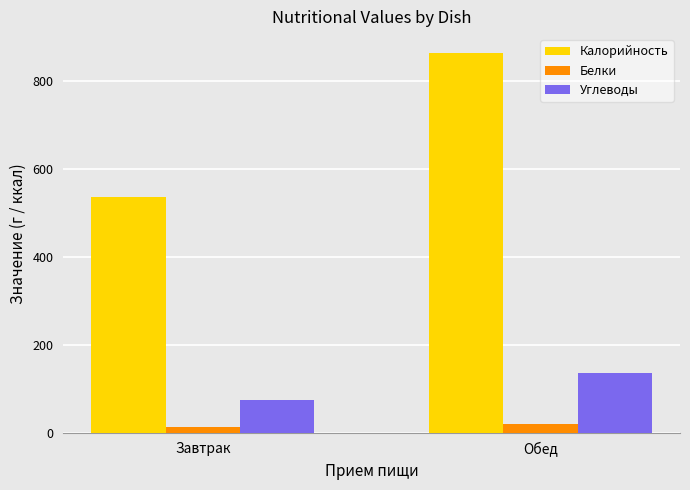

Is the value of Калорийность at Обед greater than the value of Углеводы at Обед?

Yes